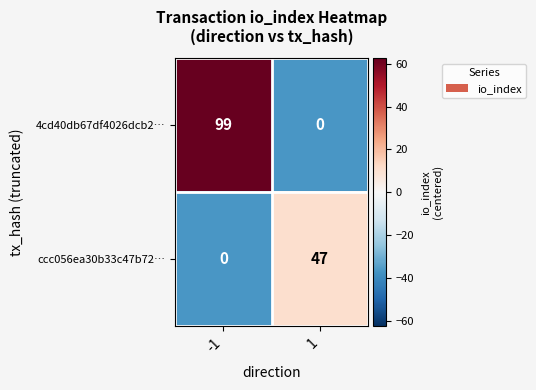

Reading right to left, transcribe all the data shown in this chart.

4cd40db67df4026dcb2…: 0	99
ccc056ea30b33c47b72…: 47	0